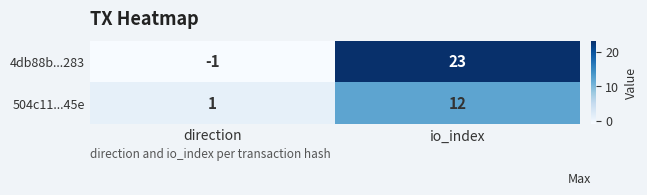

How many distinct data groups are displayed?

2